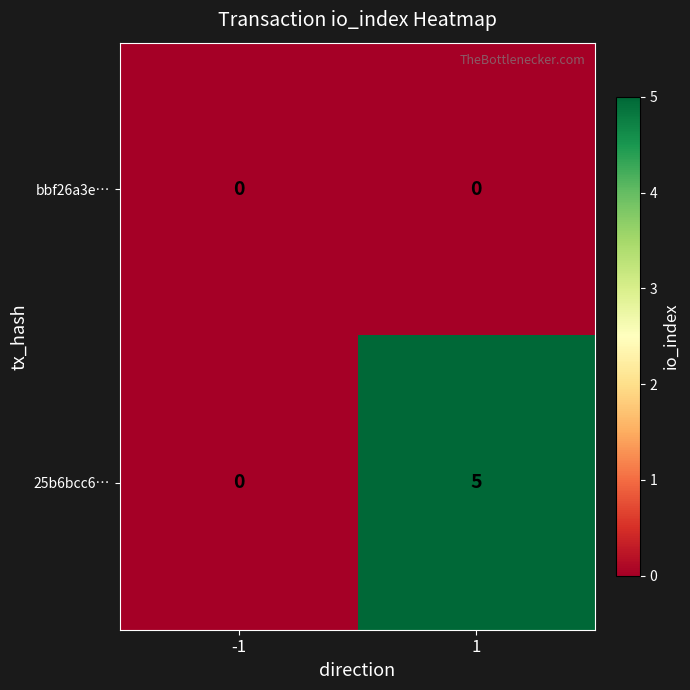

List the series in order of their overall mean, highest first.

25b6bcc6…, bbf26a3e…